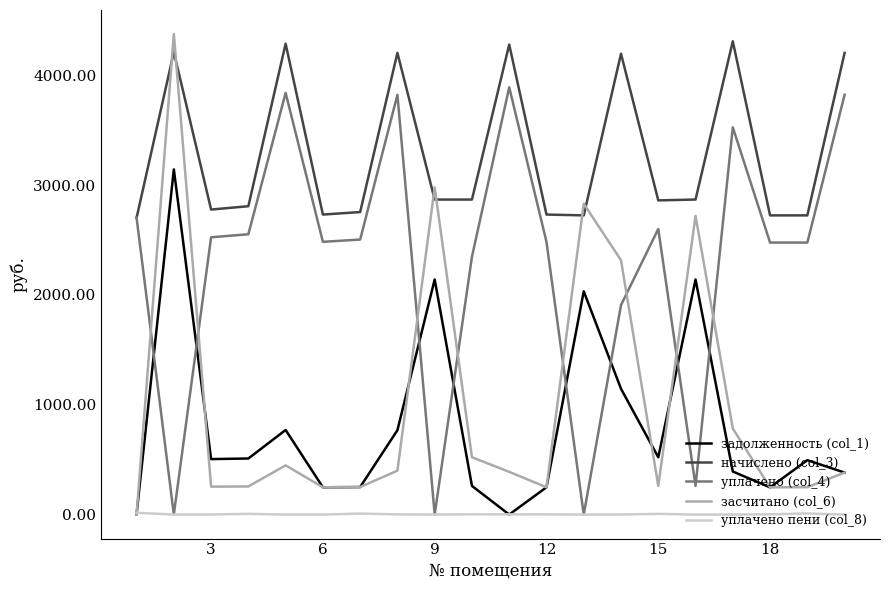

What is the greatest value displayed?

4376.6